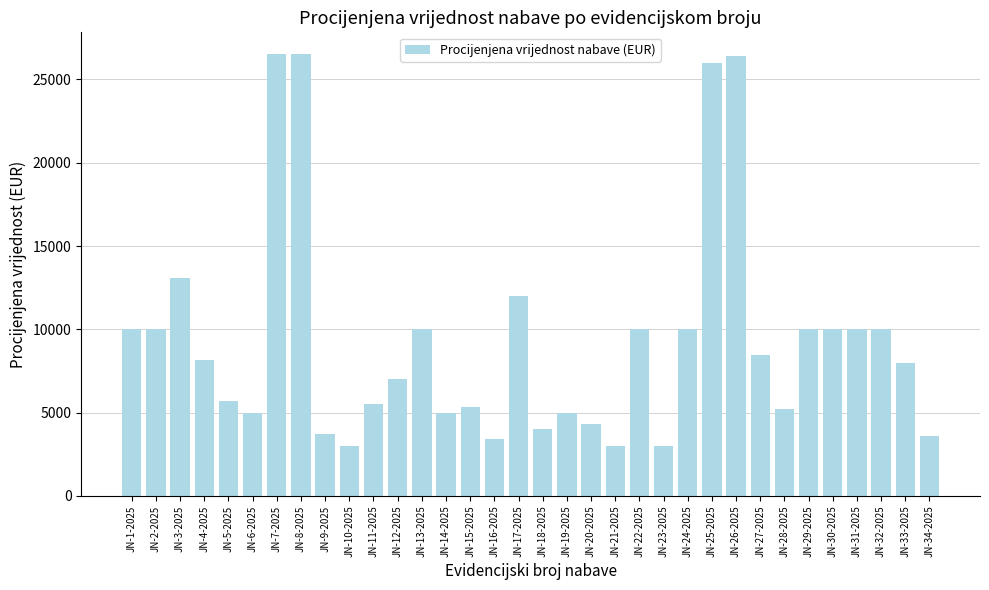

At which label is the value closest to 14750?

JN-3-2025